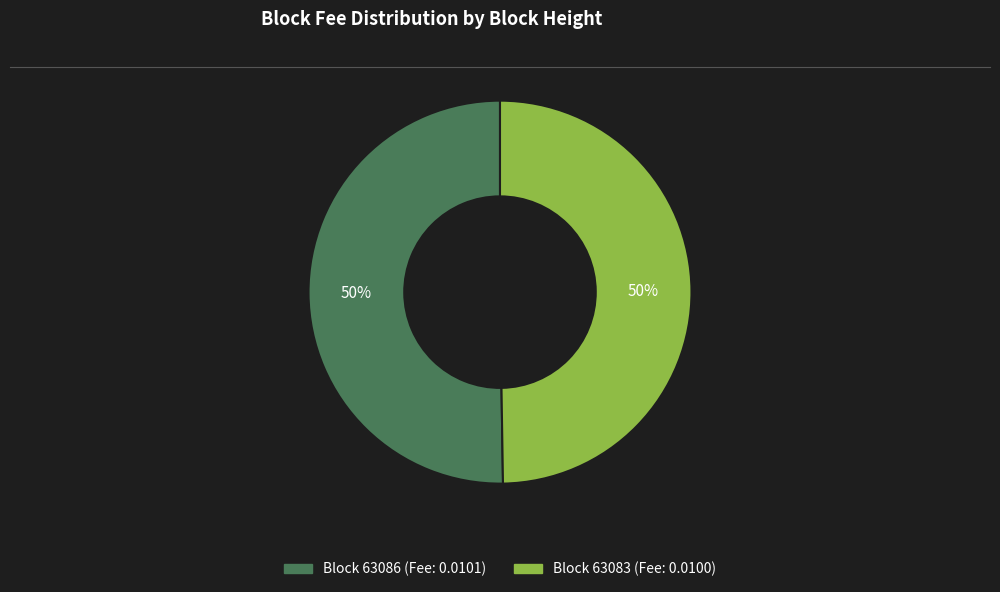

To the nearest percent, what is the average slice percentage?

50%